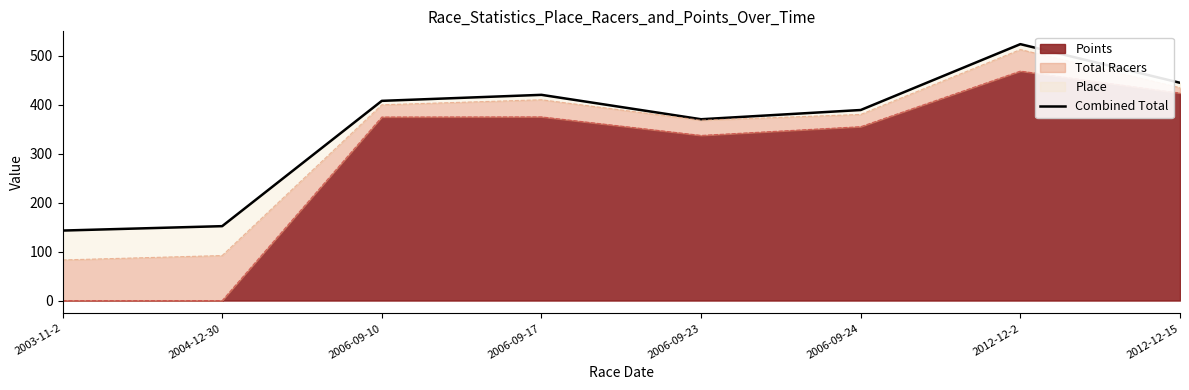

At which label is the value closest to 333?

2006-09-23